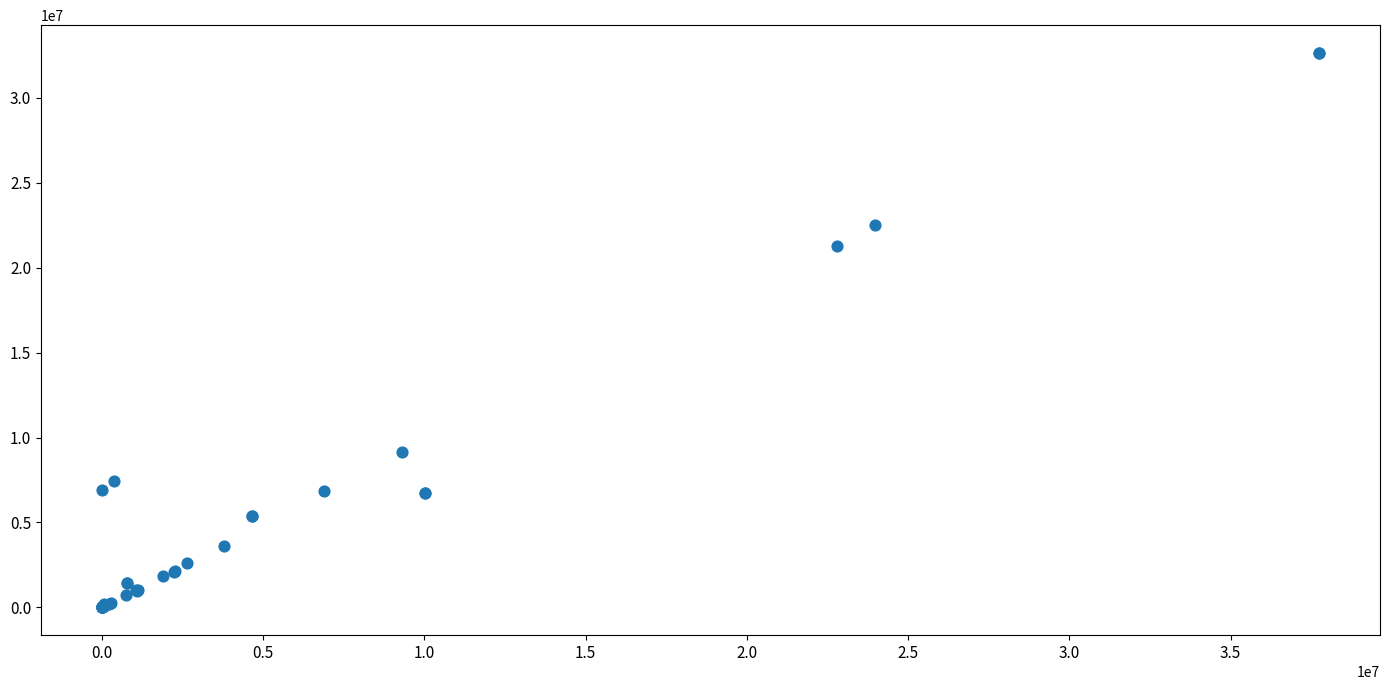

What Y value in the scatter plot is closest to 16320708?

21300000